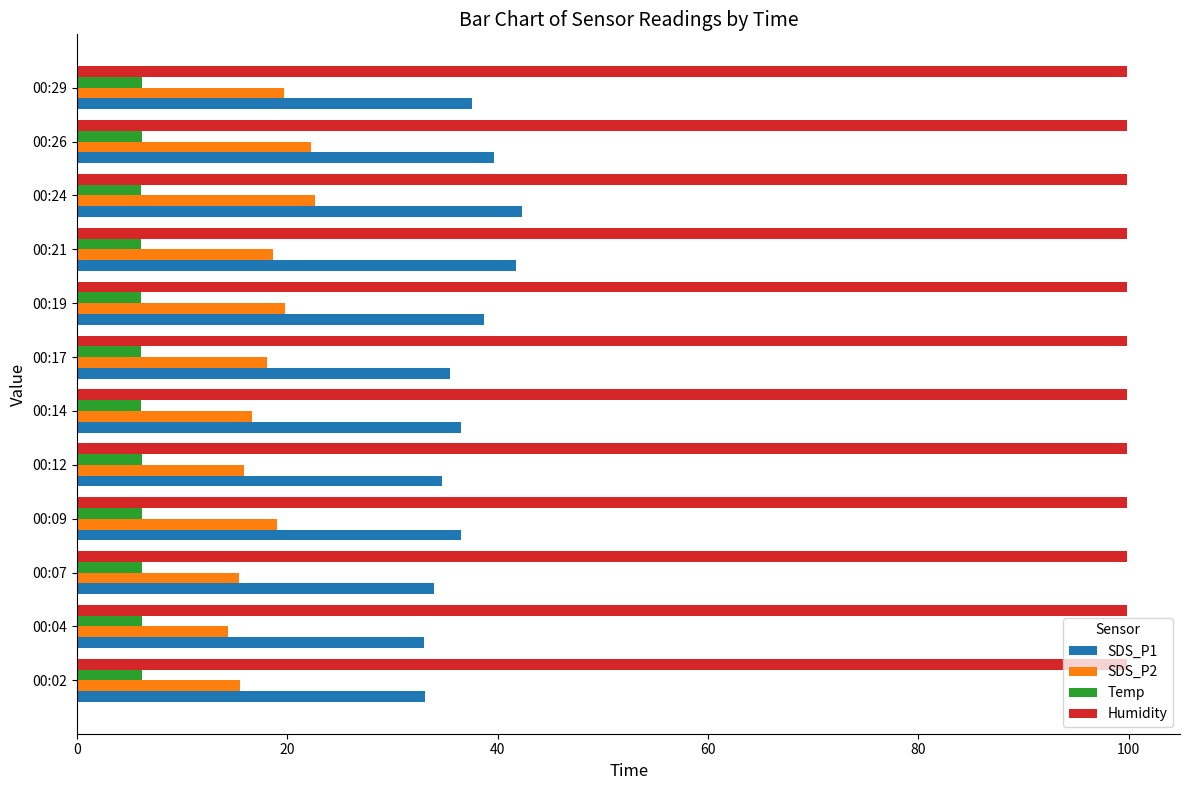

What is the total value across all series at 00:29?

163.3